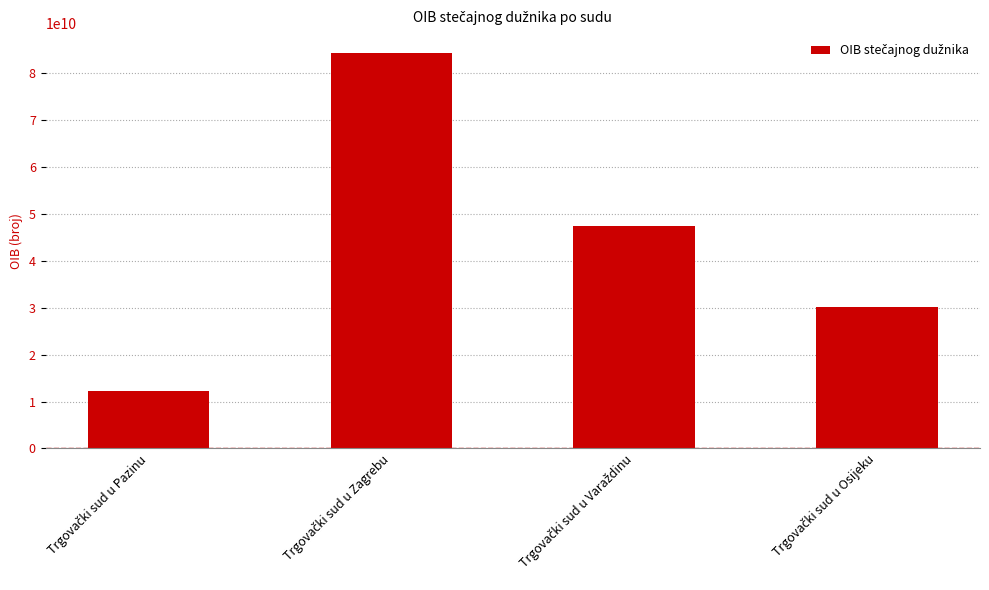

What is the maximum value shown in the chart?

84366072257